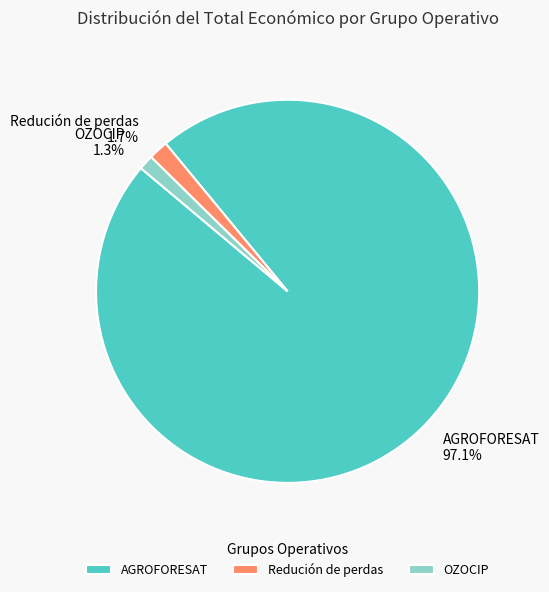

The AGROFORESAT slice represents 97% of the pie. True or false?

True